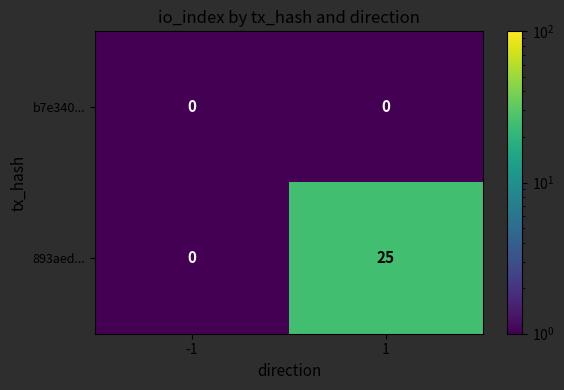

Rank the series at 1 from highest to lowest value.

893aed..., b7e340...